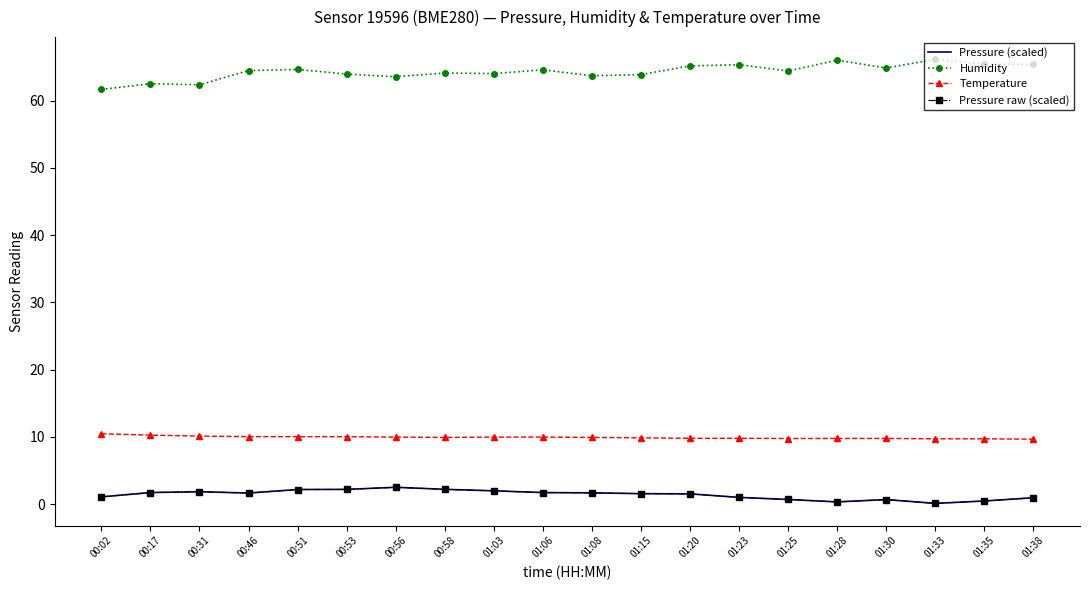

Between 00:53 and 01:25, which series saw the biggest shift?

Pressure (scaled)